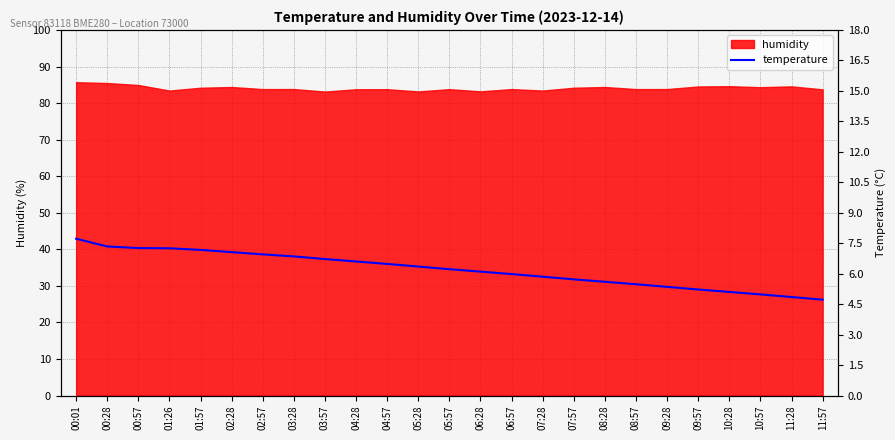

Where does the data first go above 6?

00:01